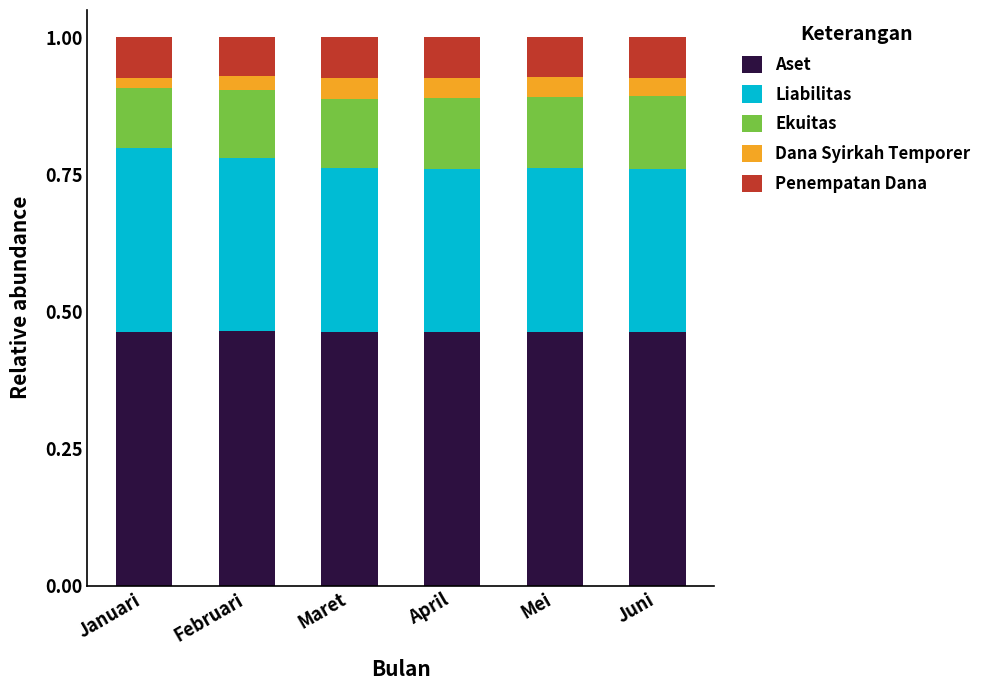

How many Aset values are between 0 and 1?

6